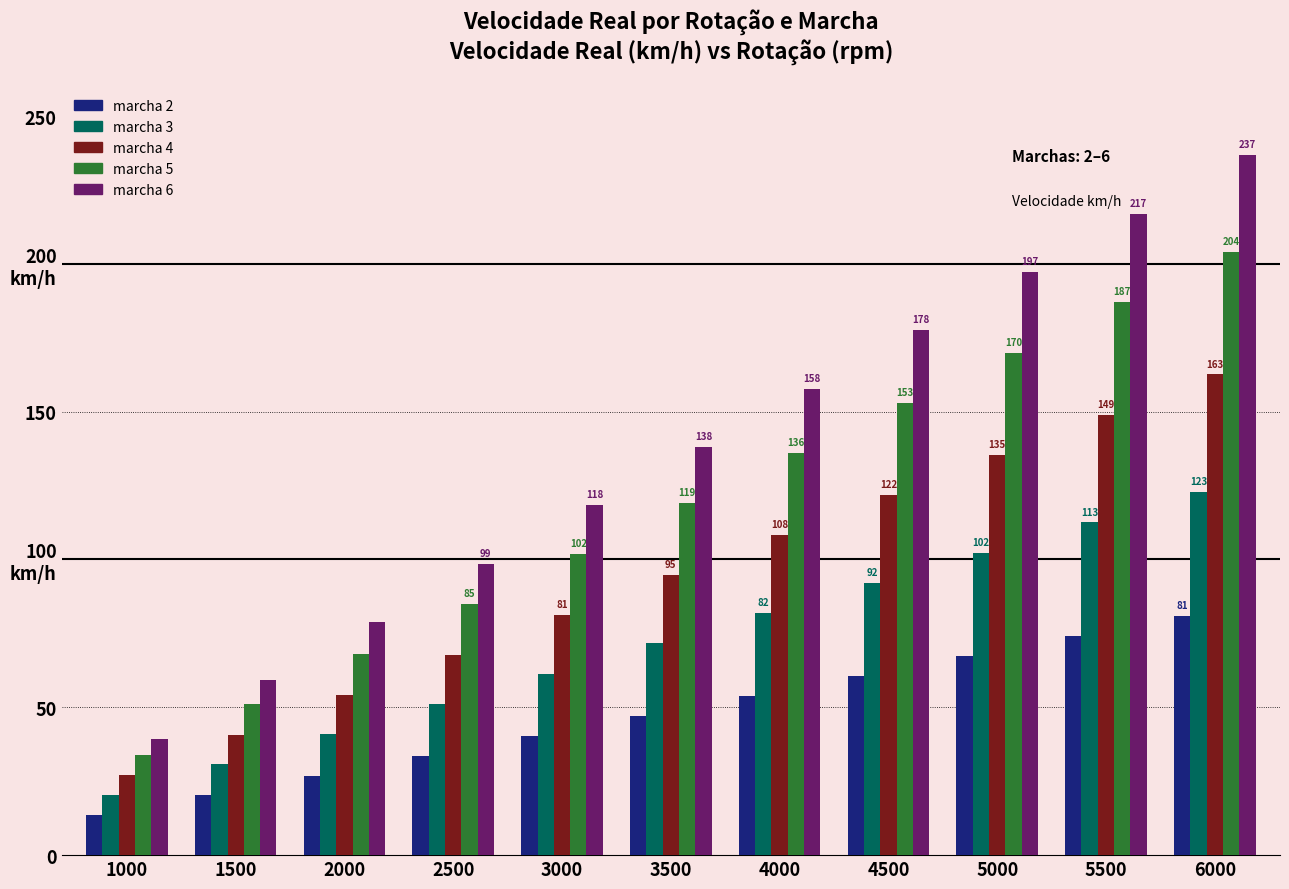

What is the total value across all series at 3500?

470.6